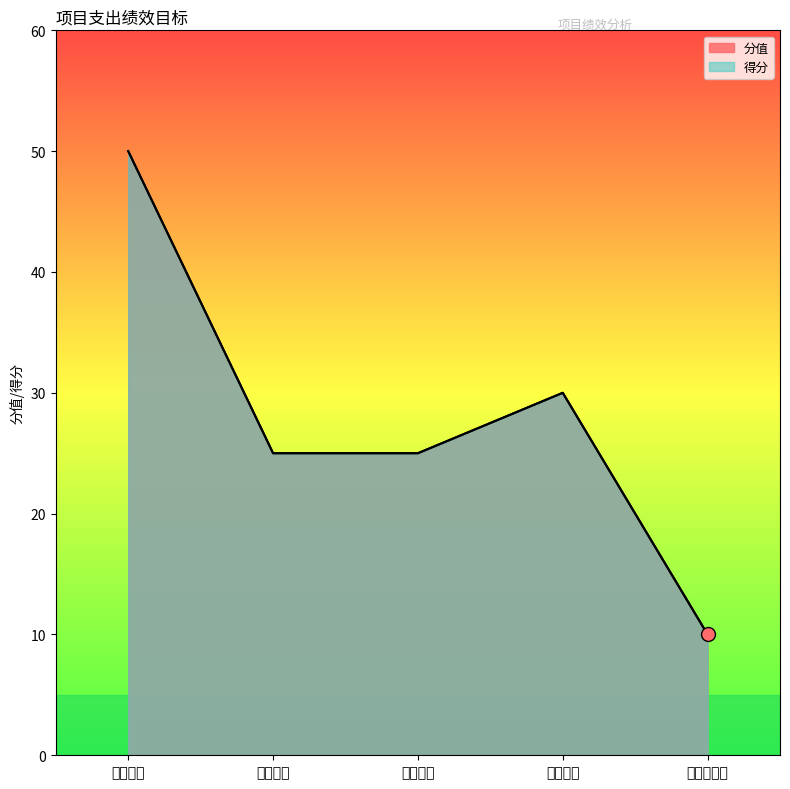

At which category does 分值 reach its first local peak?

效益指标